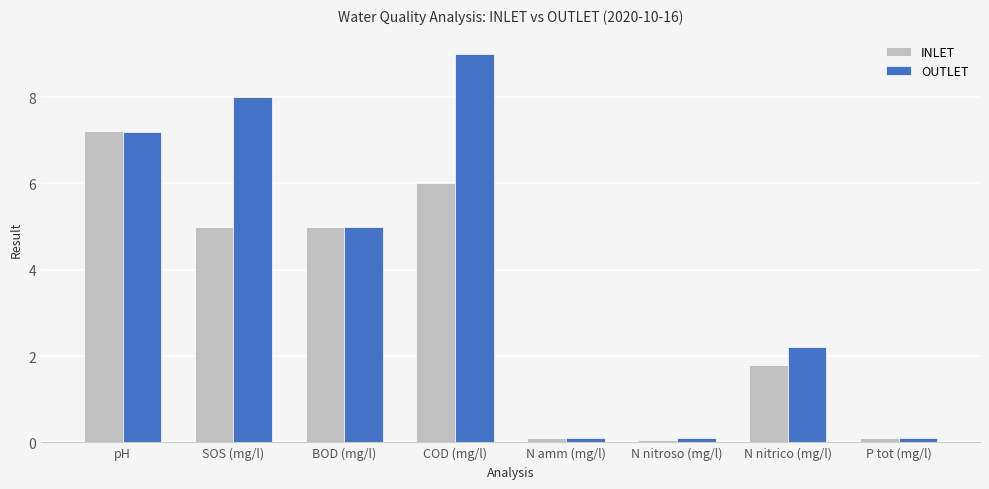

What is the label of the 5th bar from the right?

COD (mg/l)